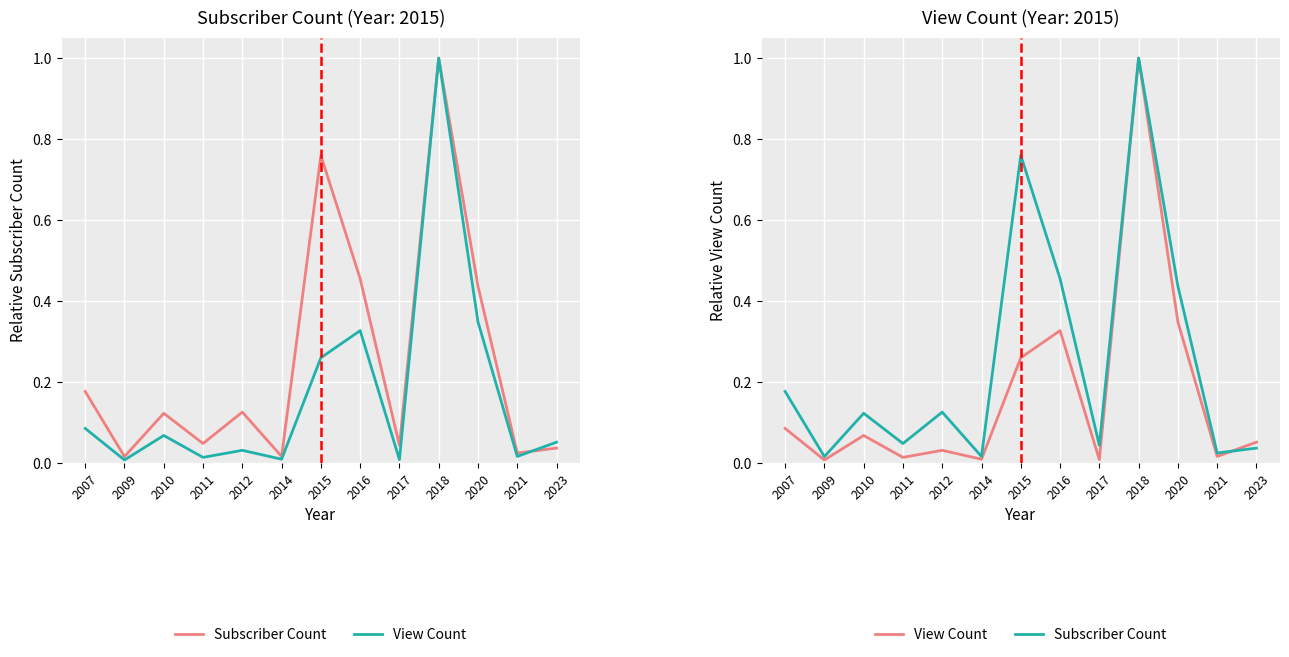

At which category is the sum across all series the highest?

2018